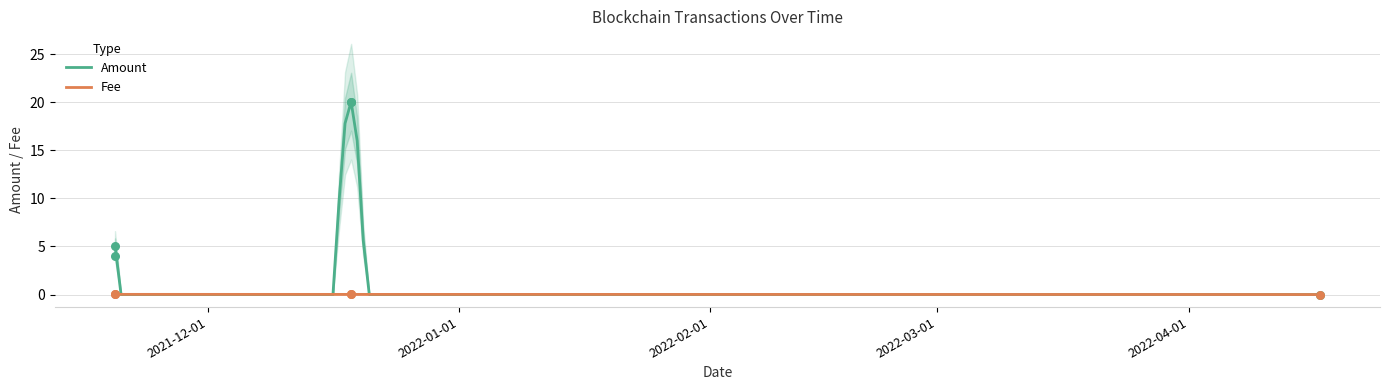

At how many categories does at least one series exceed 16?

2